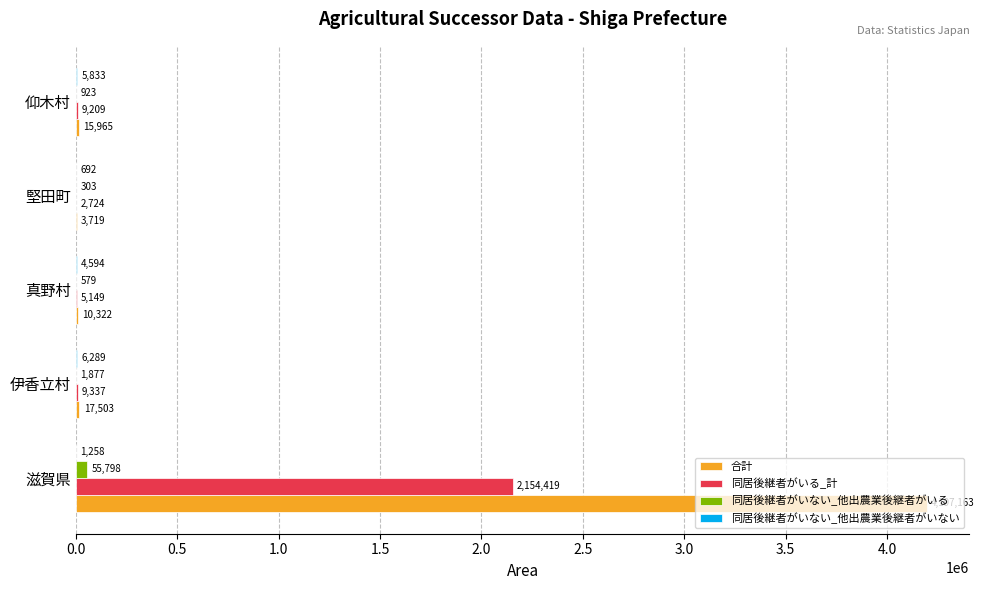

Which series has the widest spread of values?

合計